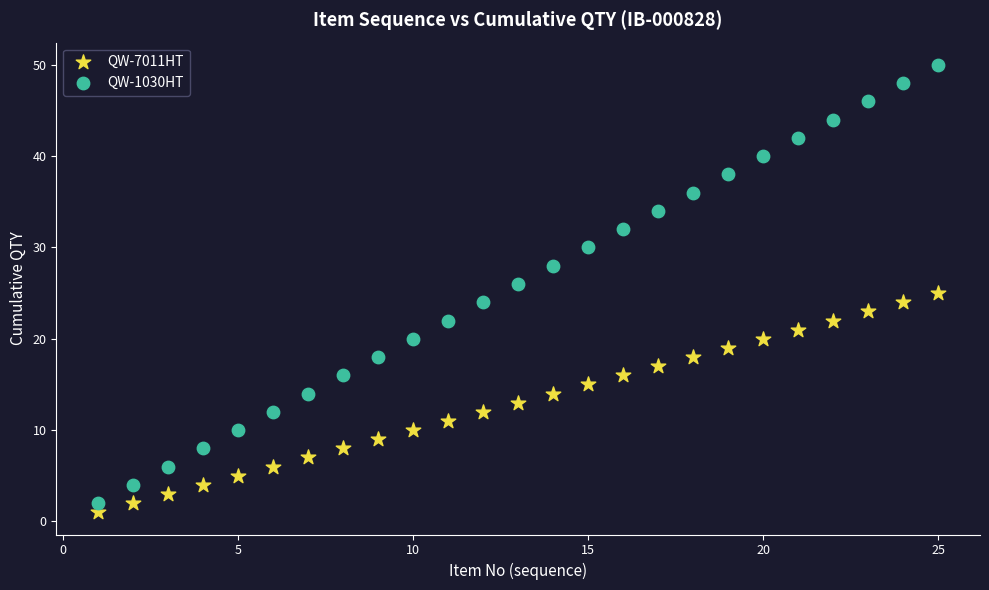

Which series has the widest spread of Y values?

QW-1030HT